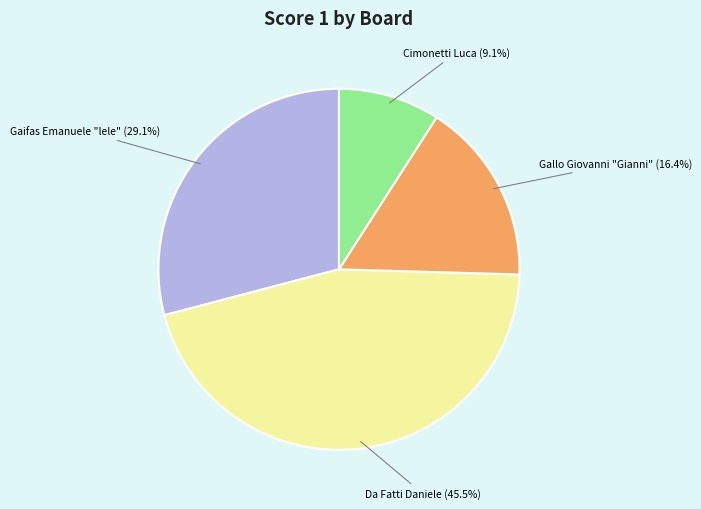

Does any single category account for the majority?

No